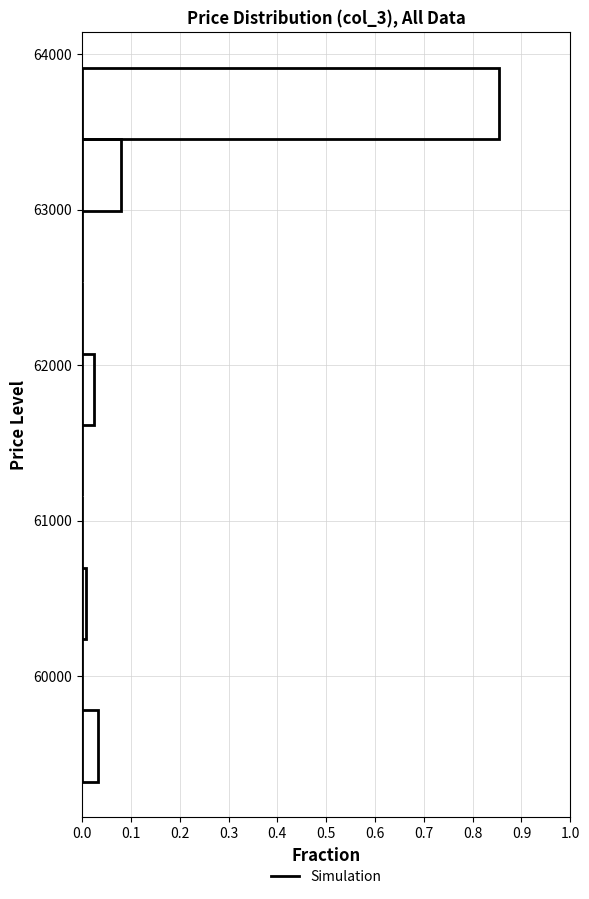

Reading bottom to top, transcribe this chart: for each bar, give the range it covers on the y-axis and its length. Neither the bar edges nor the lengths are printed on the chart, so give them approximately, as read against the axes.

59300 to 59800: 0.03
59800 to 60200: 0
60200 to 60700: under 0.01
60700 to 61200: 0
61200 to 61600: 0
61600 to 62100: 0.02
62100 to 62500: 0
62500 to 63000: 0
63000 to 63500: 0.08
63500 to 63900: 0.85